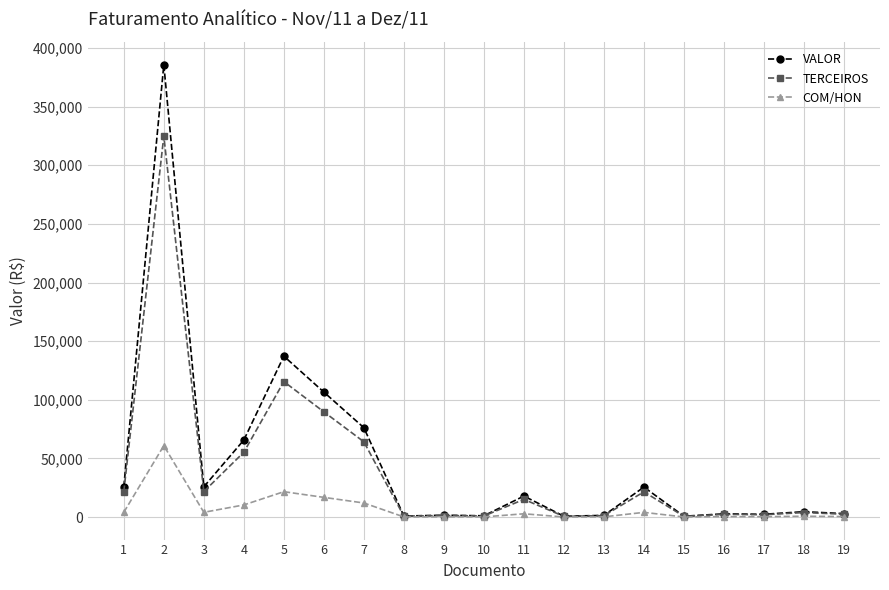

Which series has the largest total across all categories?

VALOR